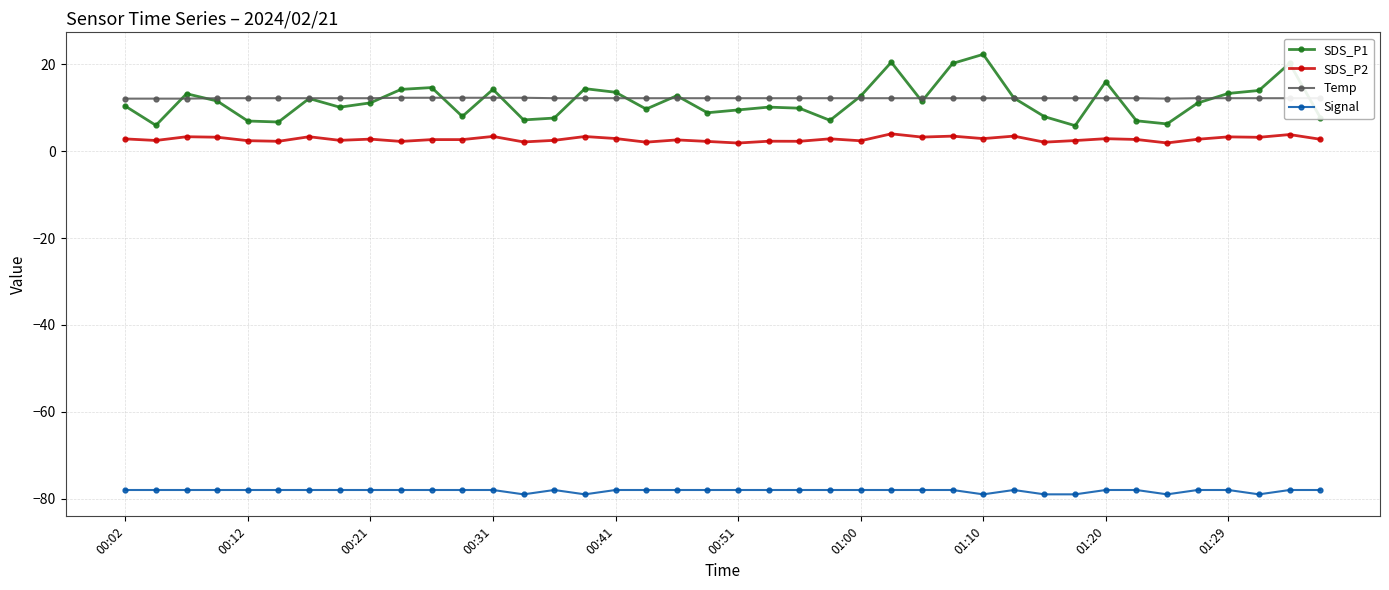

Which series has the largest range (max minus min)?

SDS_P1